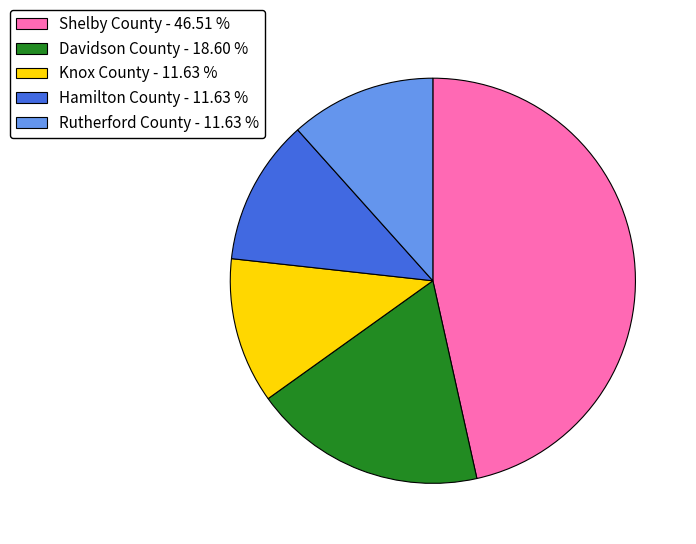

Count the number of slices in the pie.

5